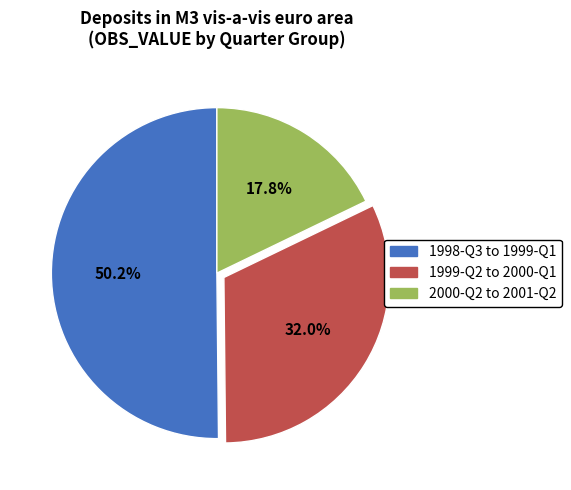

To the nearest percent, what is the average slice percentage?

33%